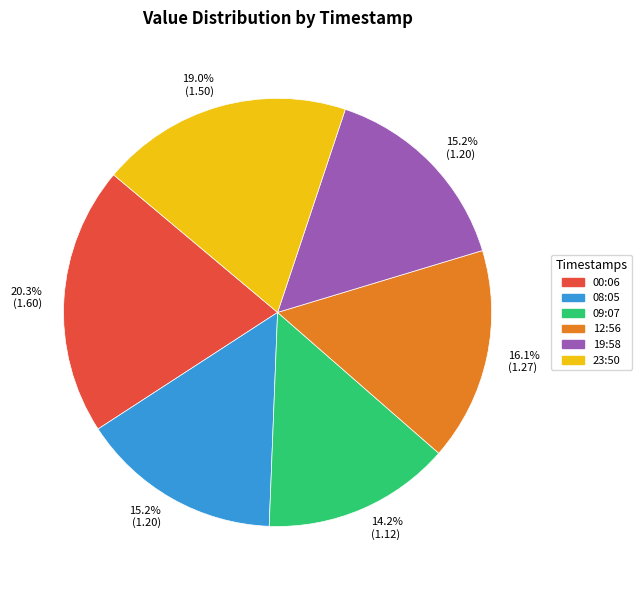

What portion of the pie excludes 08:05?

84.8%